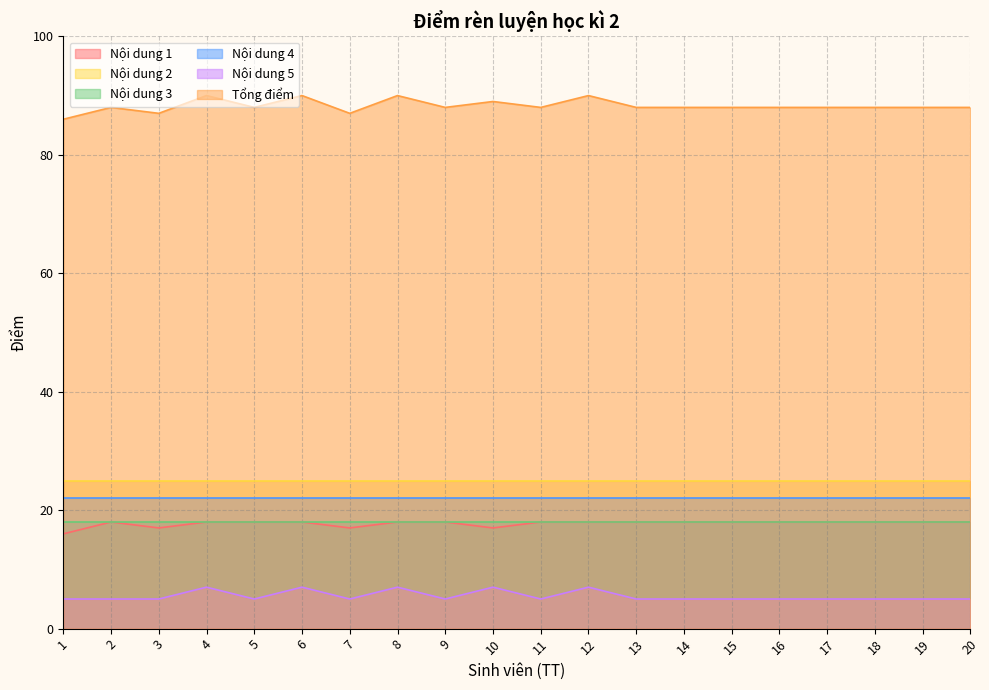

Does the chart display data point markers on the line(s)?

No